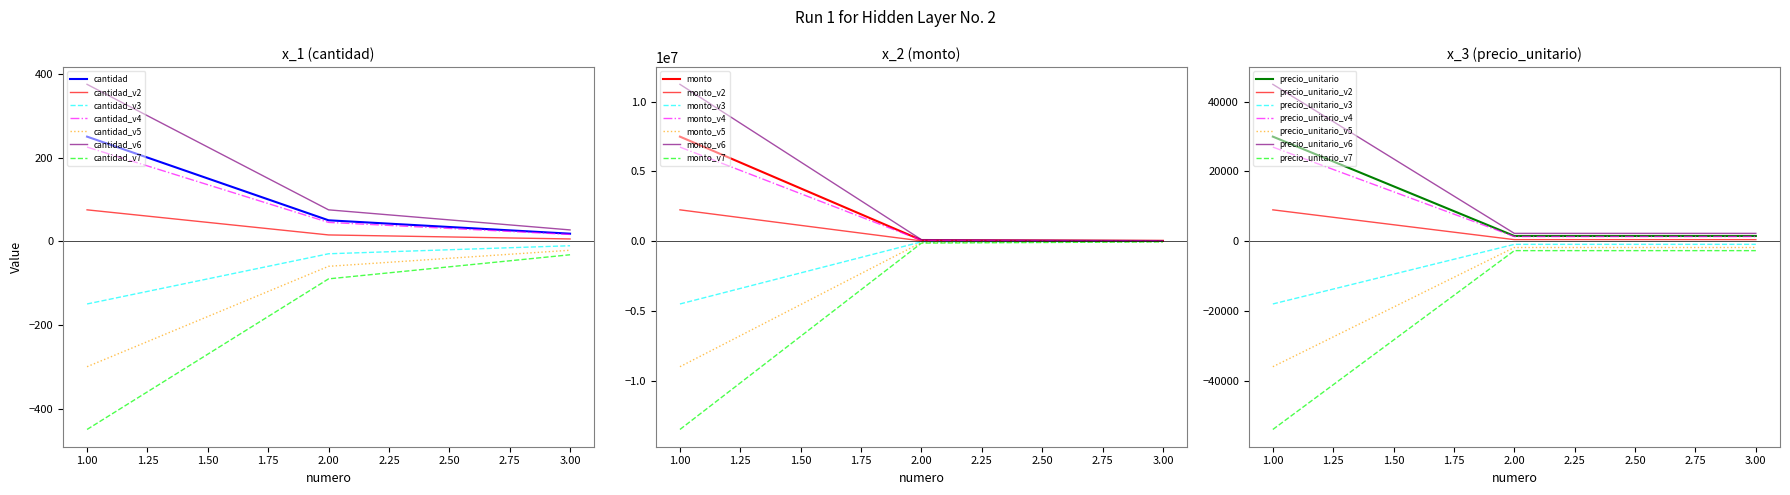

What is the difference between the maximum and minimum values in the monto series?

6725700.0